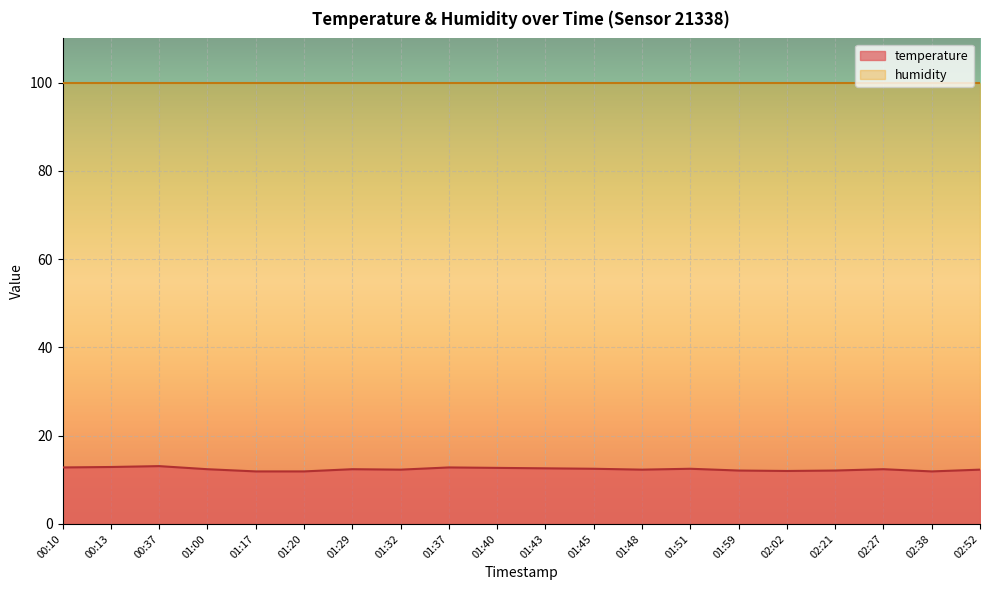

What is the difference between the second highest and second lowest values?

1.0